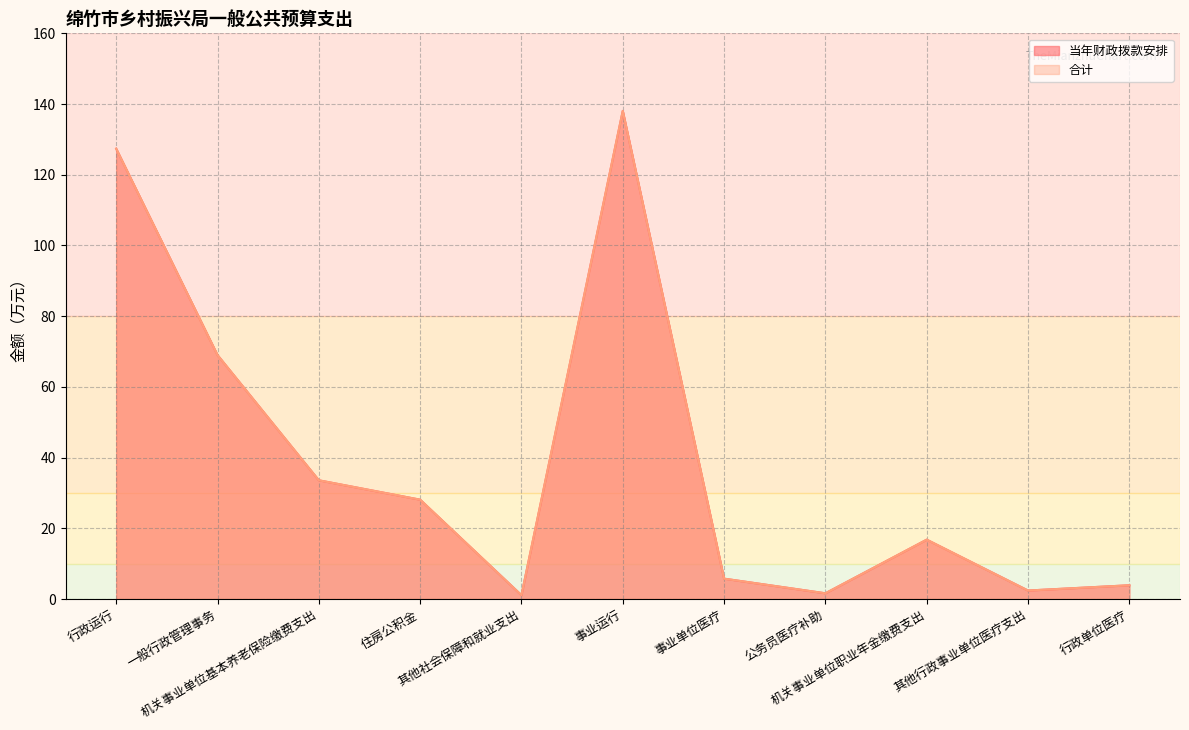

What are all the series names shown in the legend?

当年财政拨款安排 (线), 合计 (线)